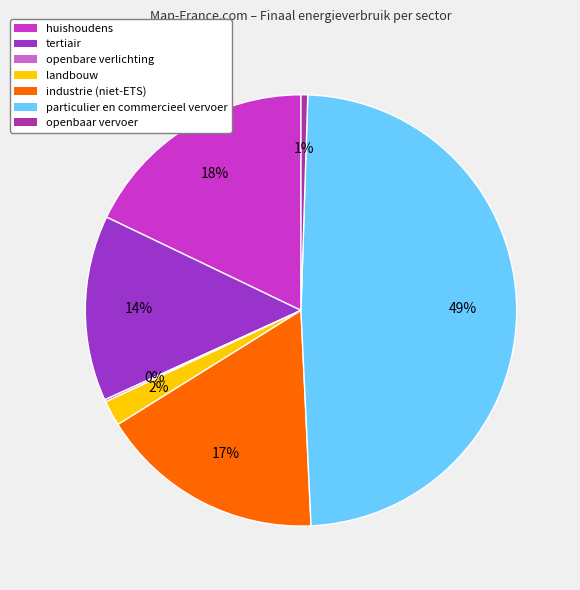

How many slices are in this pie chart?

7